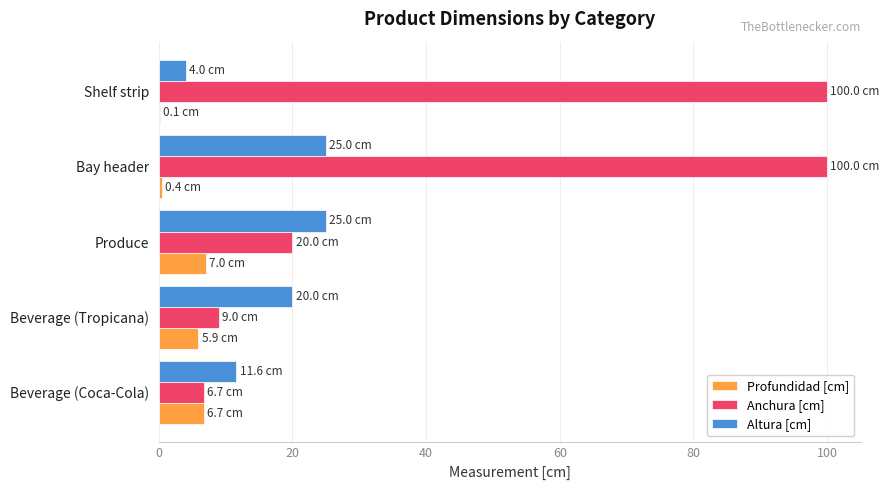

What is the maximum value for Anchura [cm]?

100.0